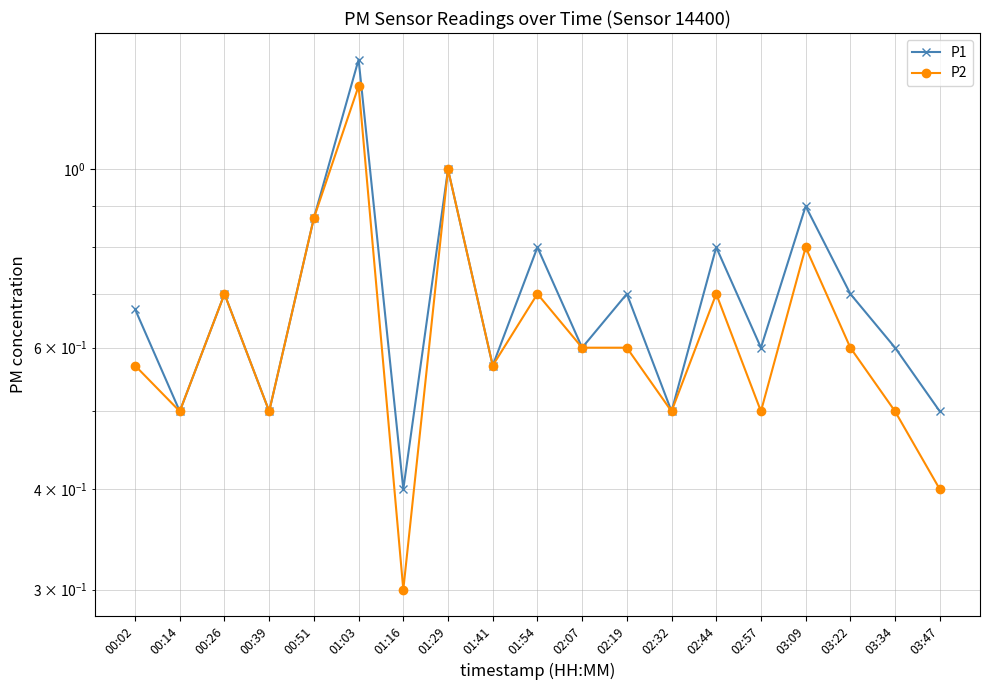

Is the value of P1 at 01:16 greater than the value of P2 at 02:19?

No